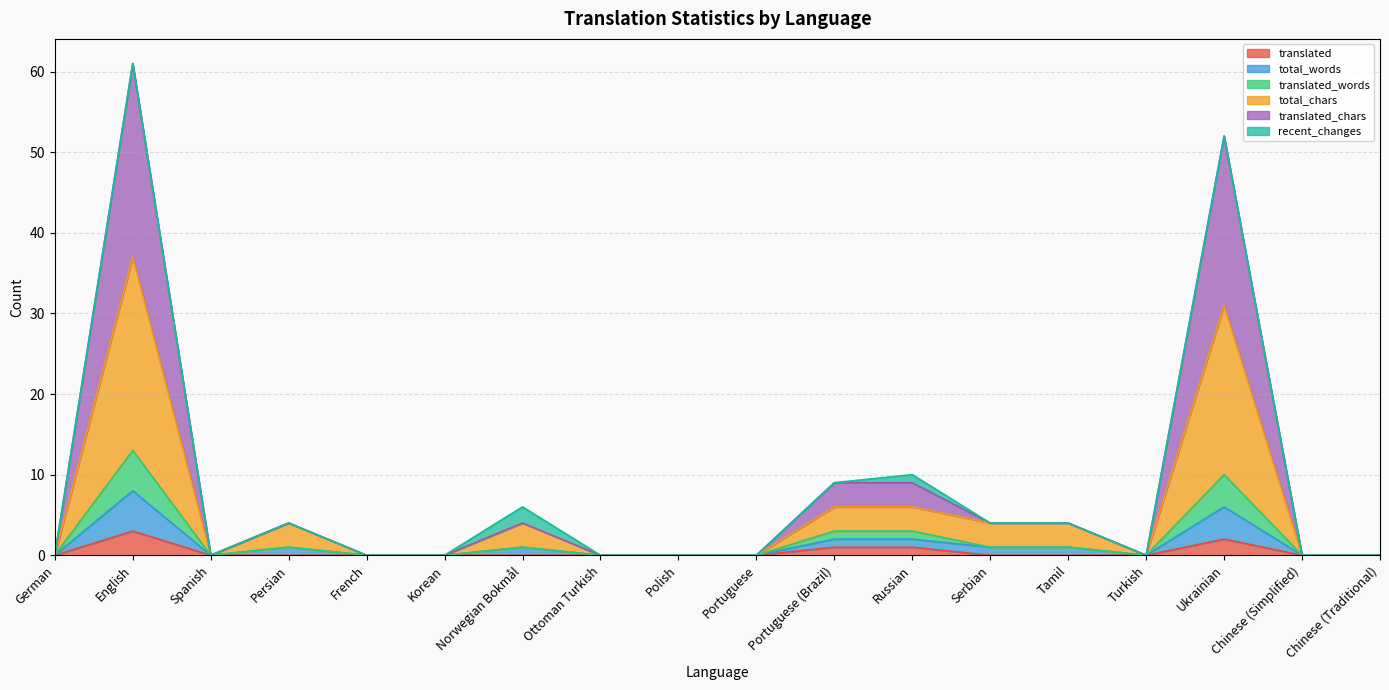

At which category is the sum across all series the highest?

English